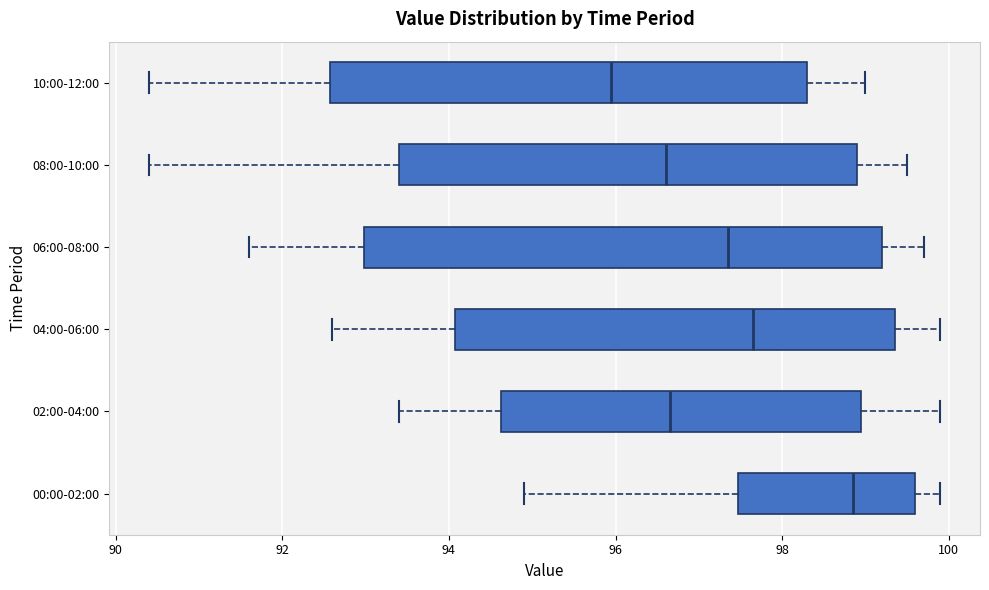

Comparing the boxes themselves (not the whiskers), which one is the widest?

06:00-08:00